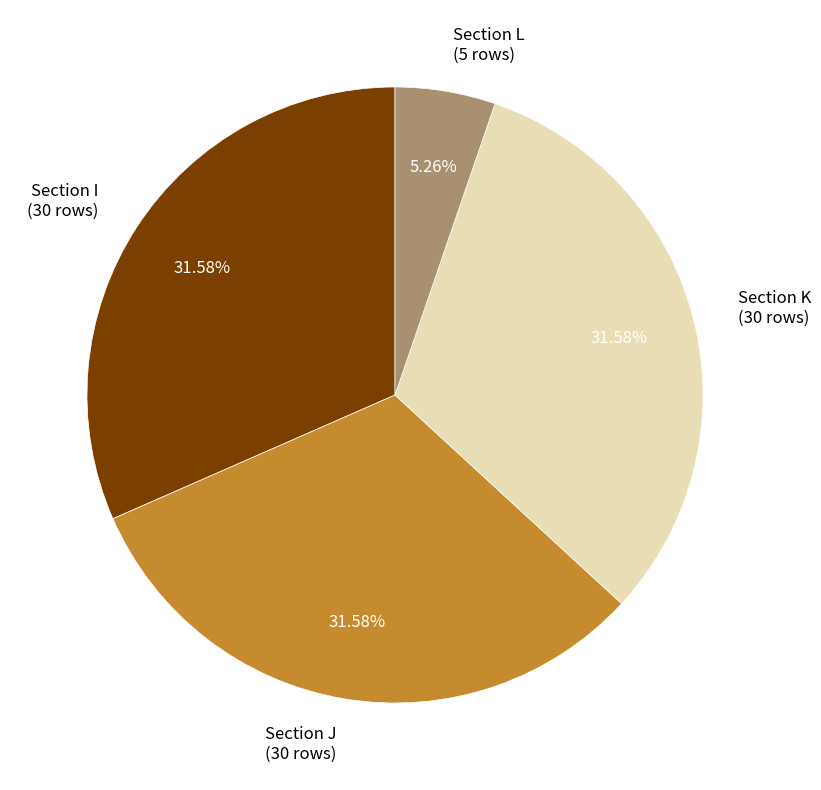

Does Section J (30 rows) account for over 50% of the chart?

No